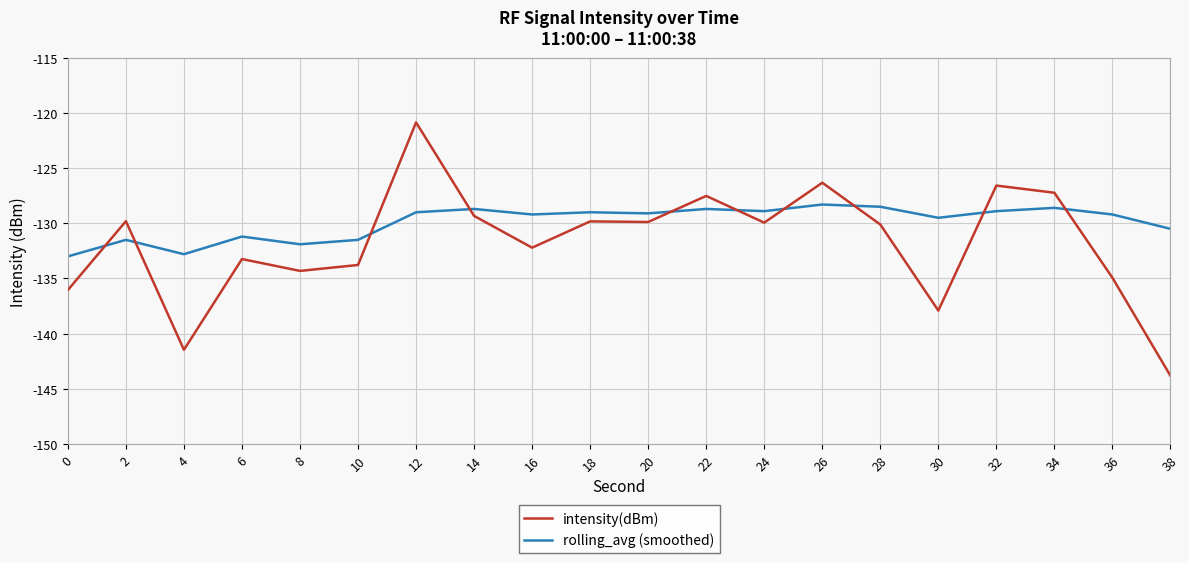

Where does the intensity(dBm) series first go above -129?

12